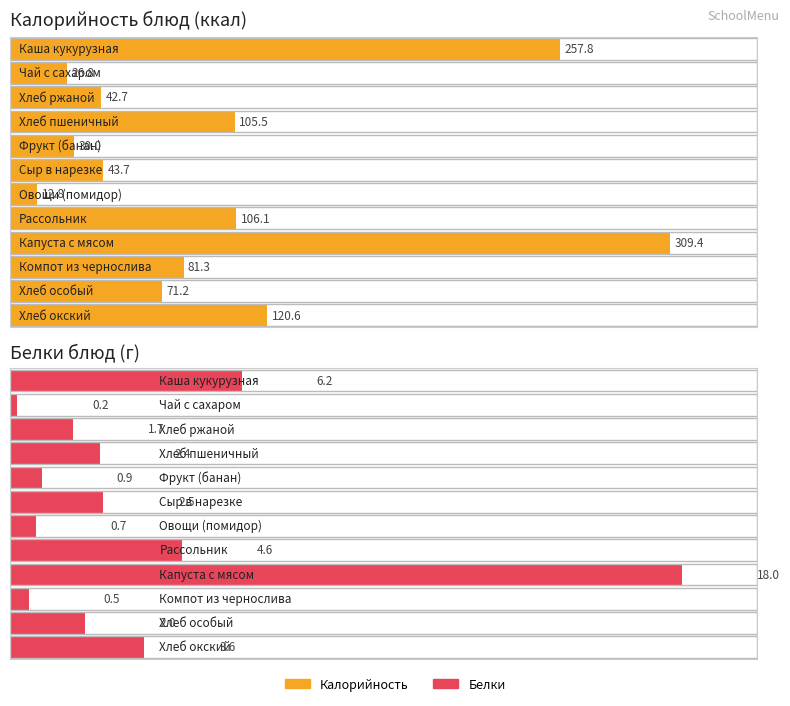

At how many categories does at least one series exceed 155?

2